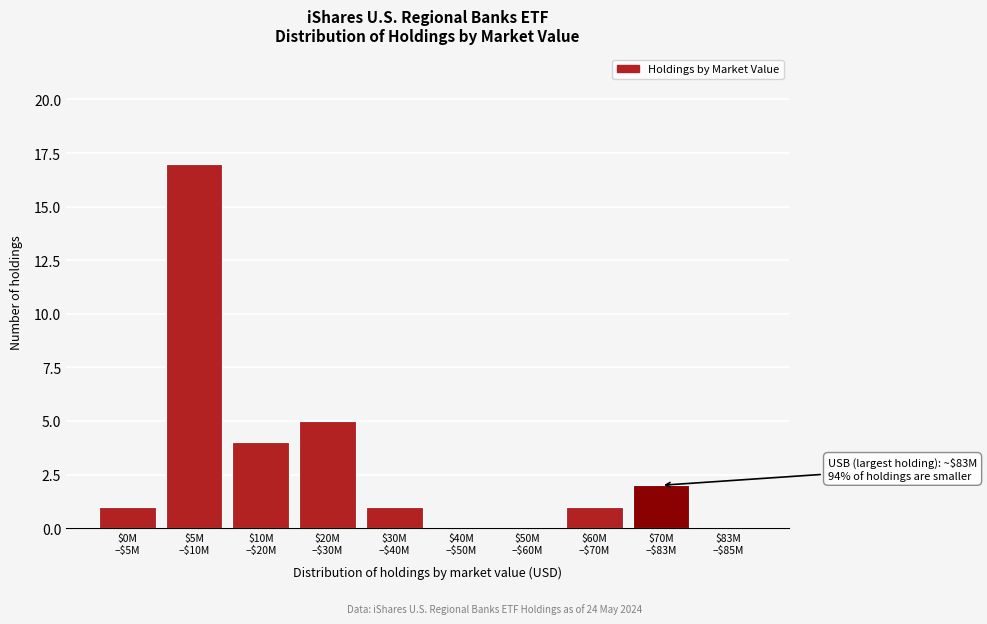

What is the sum of all values?

31